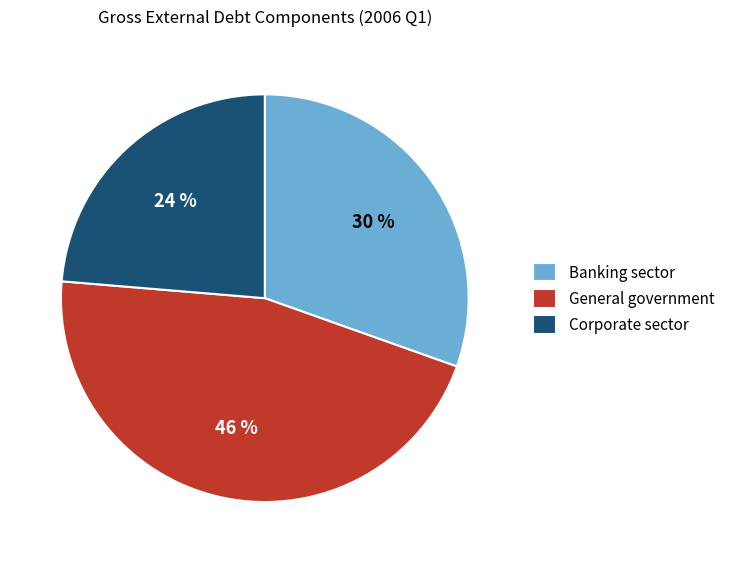

Combined, do General government and Banking sector account for over 50%?

Yes